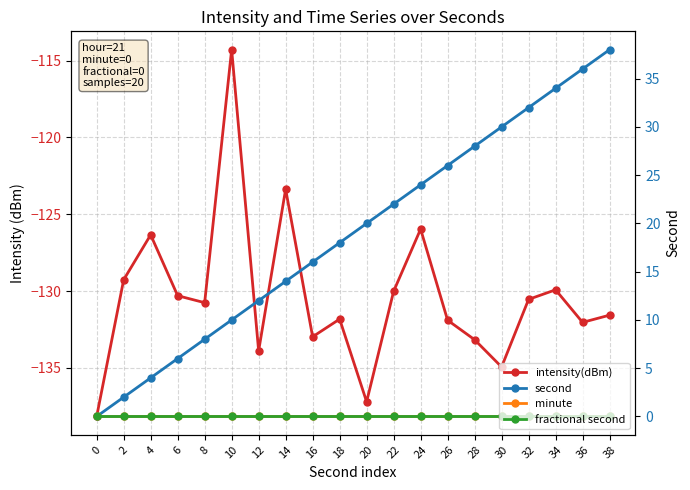

True or false: minute has more than 1 points higher than both neighbors.

False